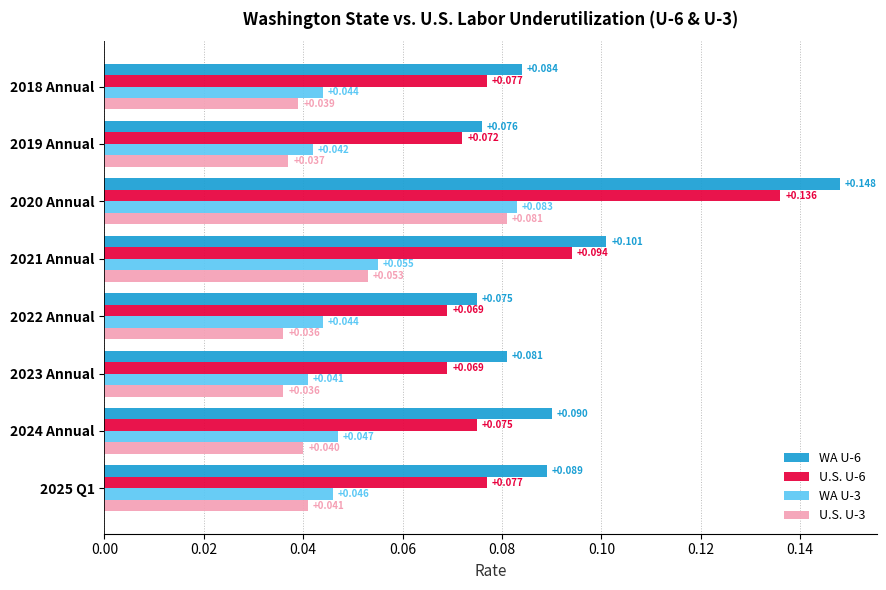

Is the value of U.S. U-6 at 2021 Annual greater than the value of WA U-6 at 2020 Annual?

No